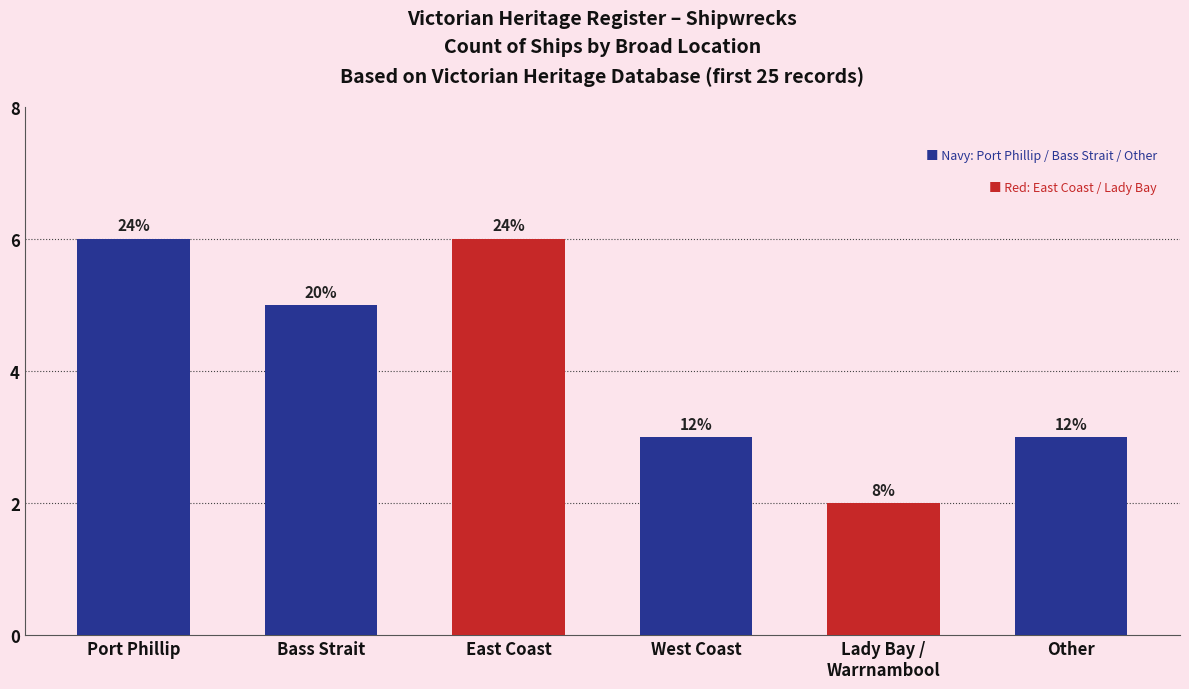

What is the maximum value shown in the chart?

6